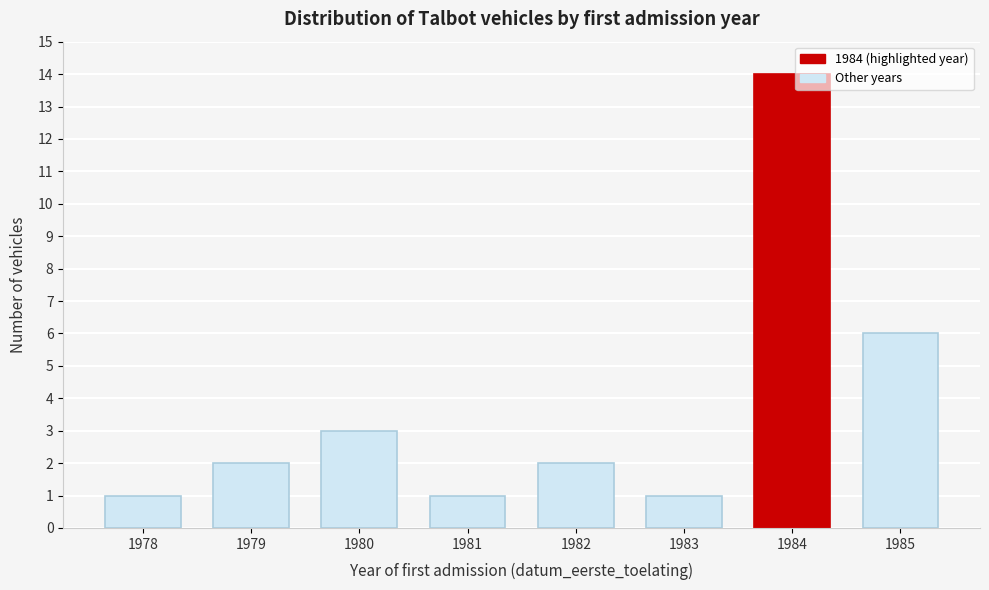

Reading left to right, list all the values displayed in this chart.

1978=1	1979=2	1980=3	1981=1	1982=2	1983=1	1984=14	1985=6